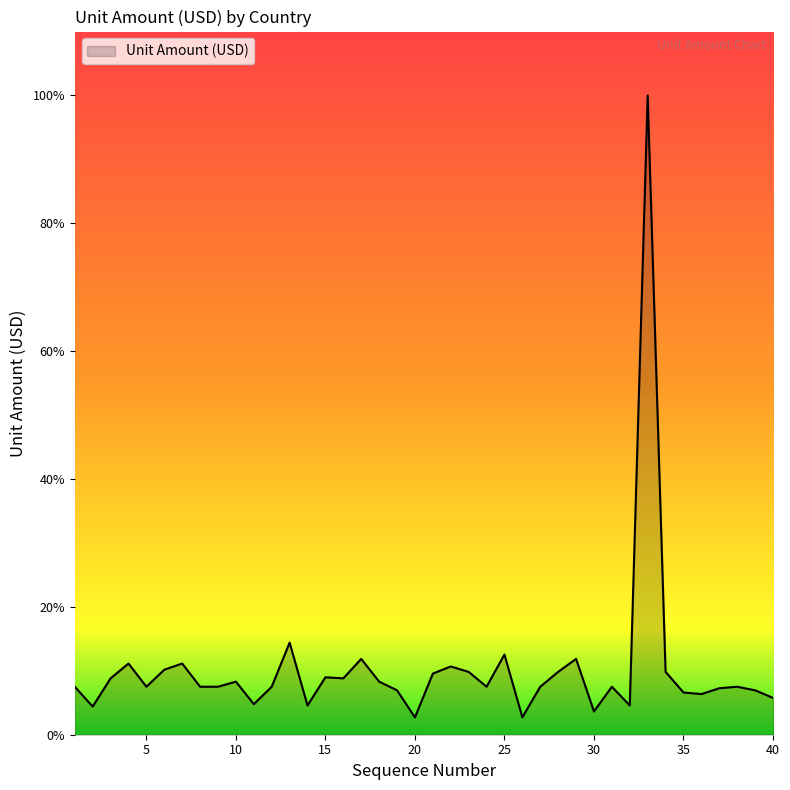

Does the chart have visible grid lines?

No